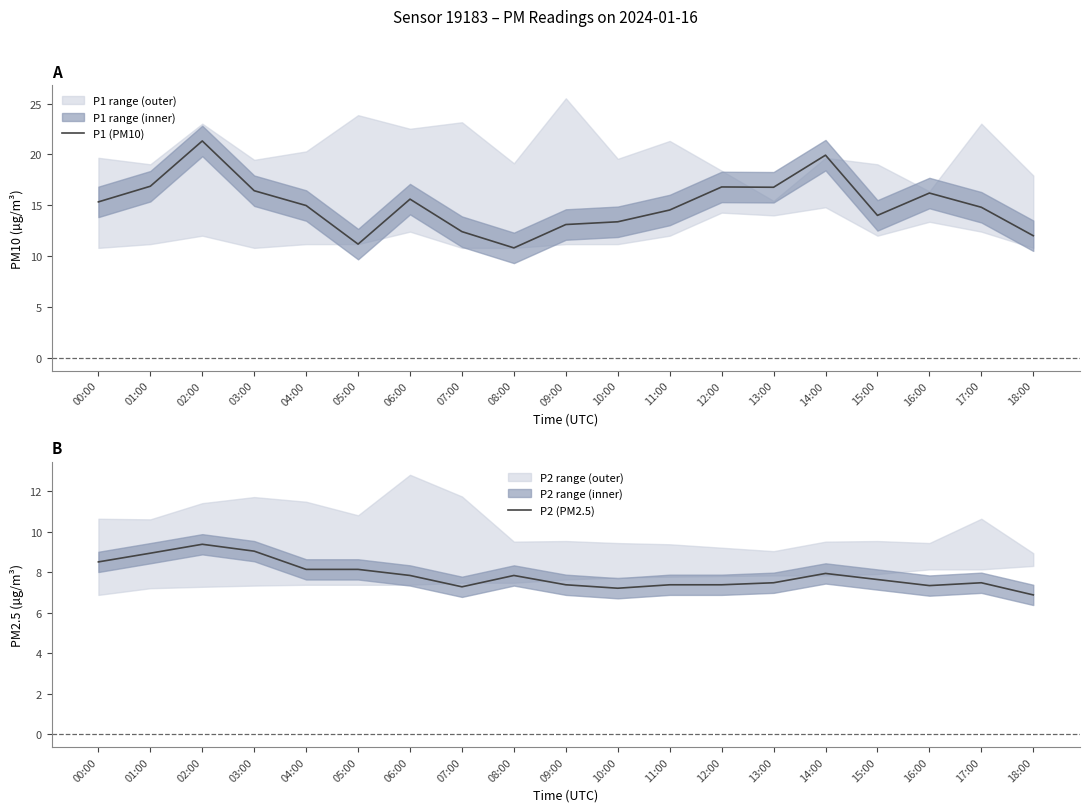

True or false: P2 (PM2.5) and P1 (PM10) intersect in this chart.

False